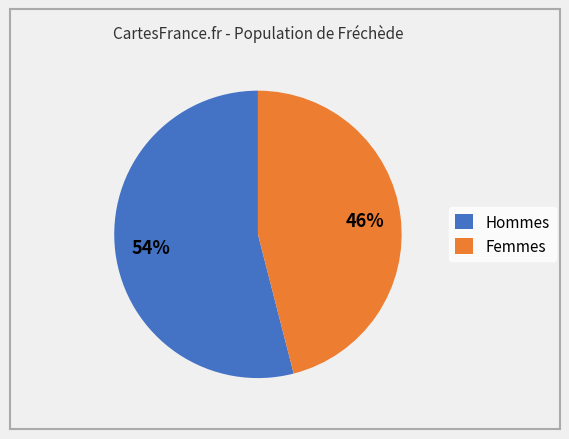

What is the ratio of the value at Hommes to the value at Femmes?

1.2